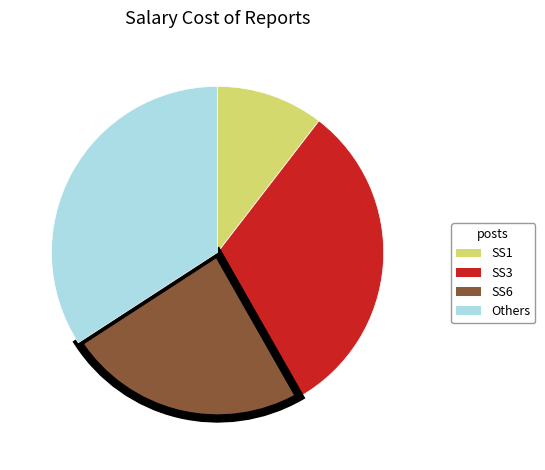

Is there any slice that represents more than half of the pie?

No